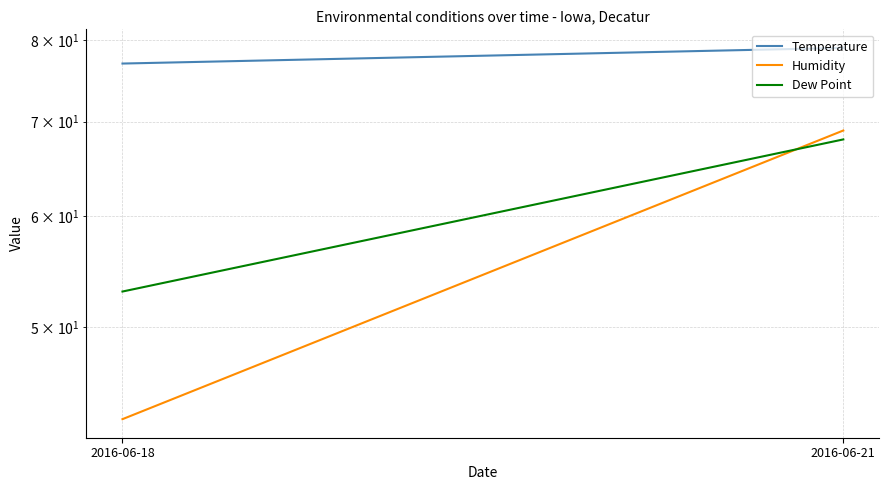

Count the number of data series in this chart.

3